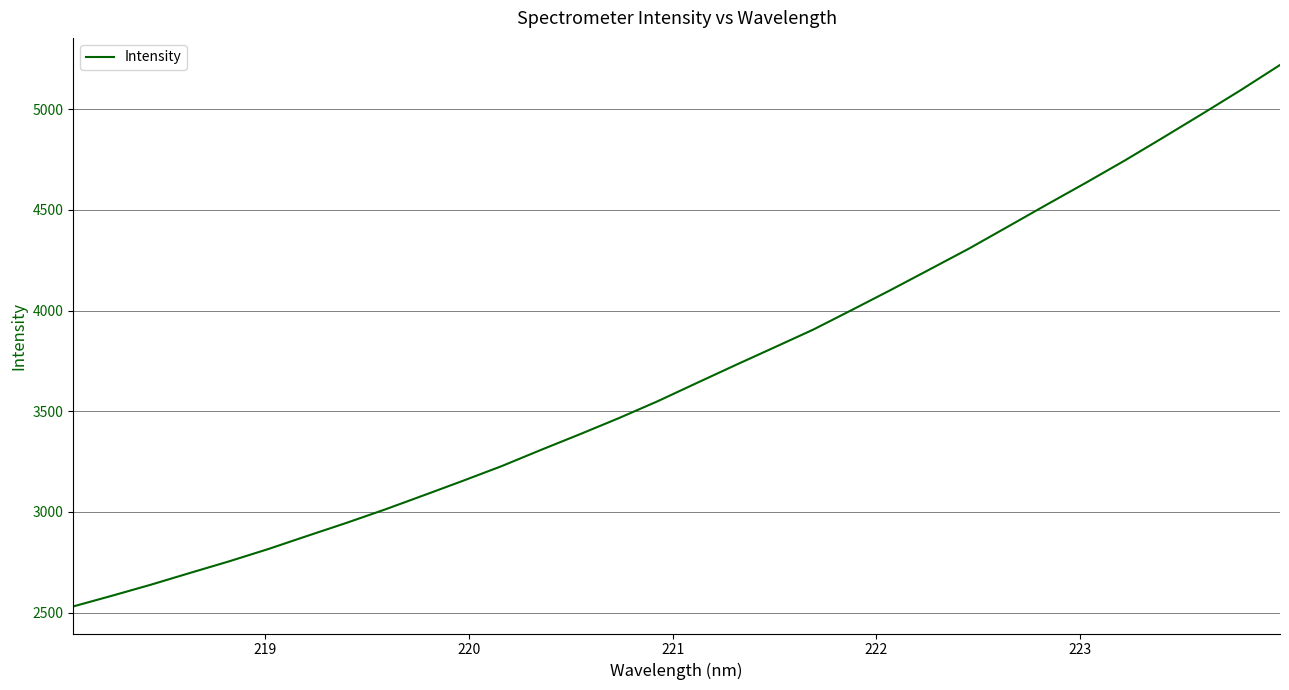

Is this an area chart (filled region under the line)?

No